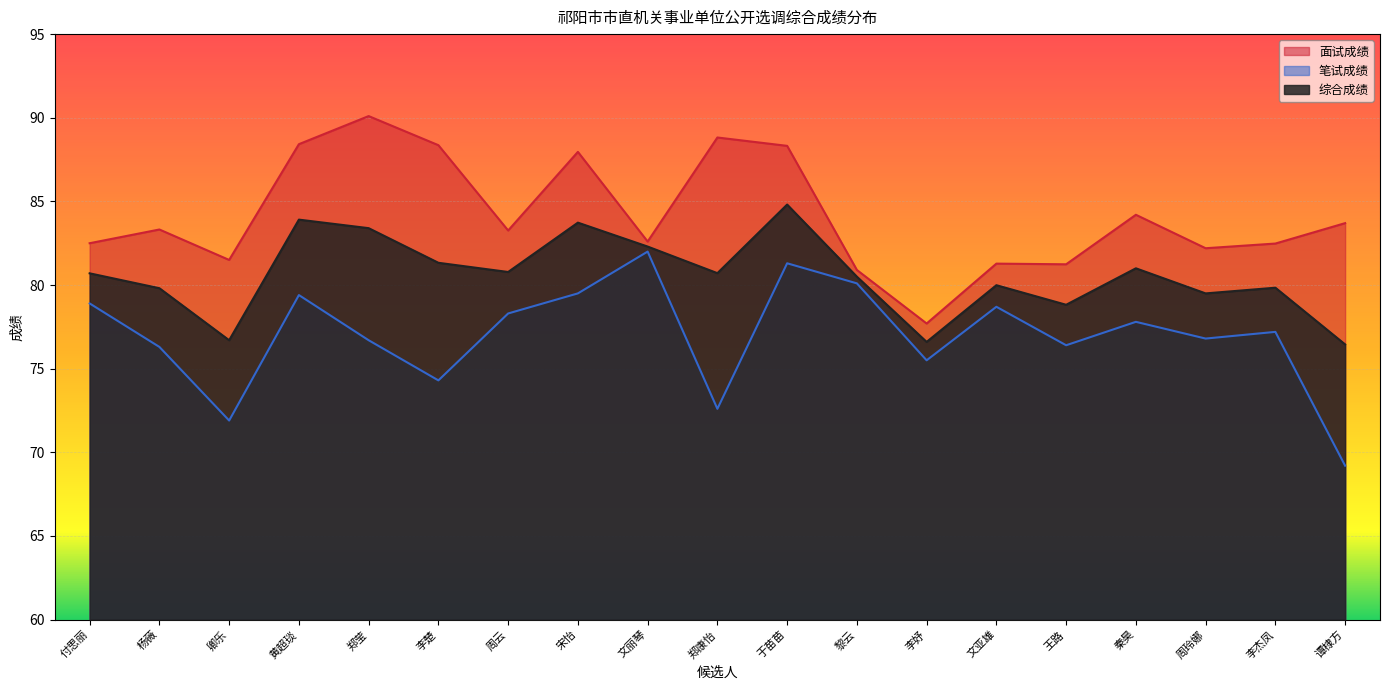

Reading left to right, transcribe all the data shown in this chart.

面试成绩: 82.5	83.3	81.5	88.4	90.1	88.4	83.3	88.0	82.6	88.8	88.3	80.9	77.7	81.3	81.2	84.2	82.2	82.5	83.7
笔试成绩: 78.9	76.3	71.9	79.4	76.7	74.3	78.3	79.5	82.0	72.6	81.3	80.1	75.5	78.7	76.4	77.8	76.8	77.2	69.2
综合成绩: 80.7	79.8	76.7	83.9	83.4	81.3	80.8	83.7	82.3	80.7	84.8	80.5	76.6	80.0	78.8	81.0	79.5	79.8	76.5